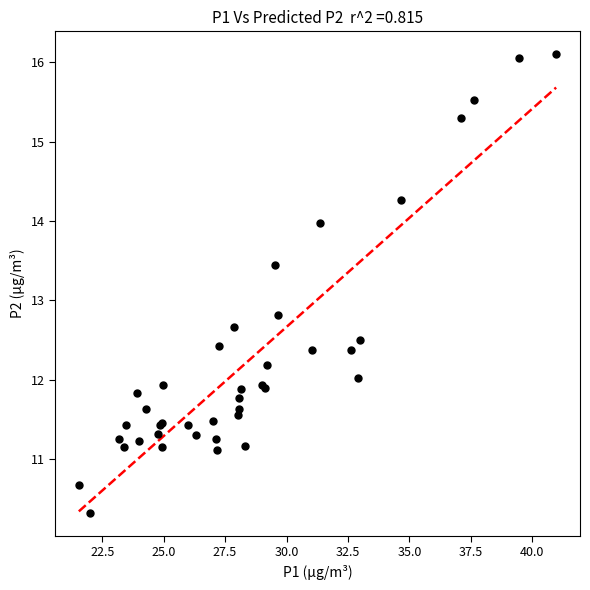

What Y value in the scatter plot is closest to 13?

12.8